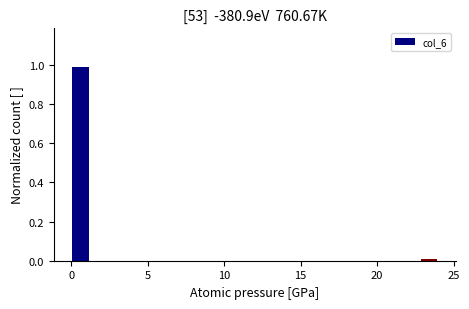

Read against the x-axis, roughly where is the centre of the tallest bar?

0.5